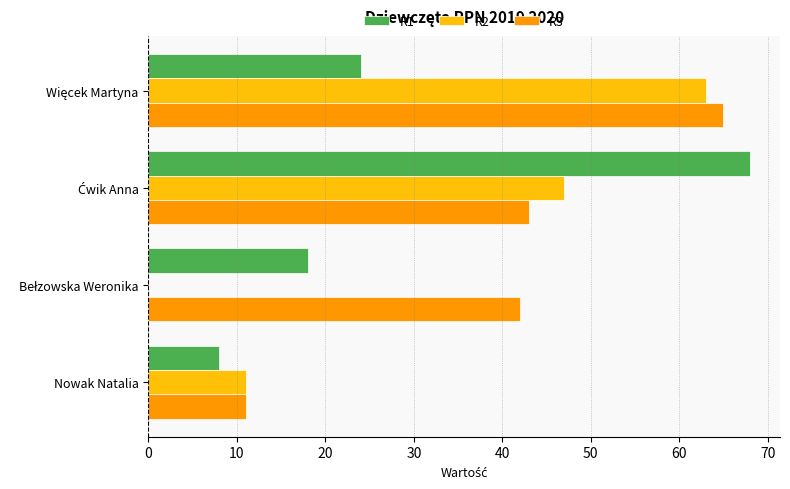

What is the sum of all R1 values?

118